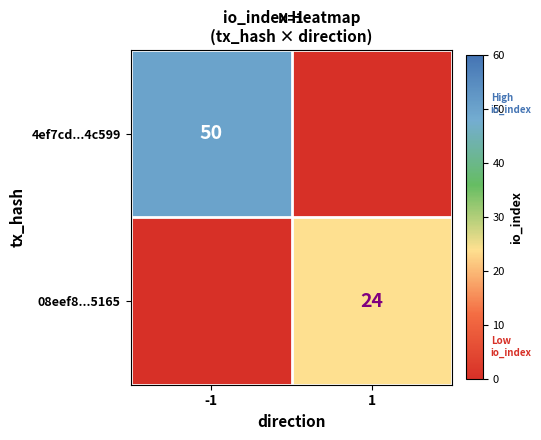

What is the difference between the highest and lowest values at -1?

50